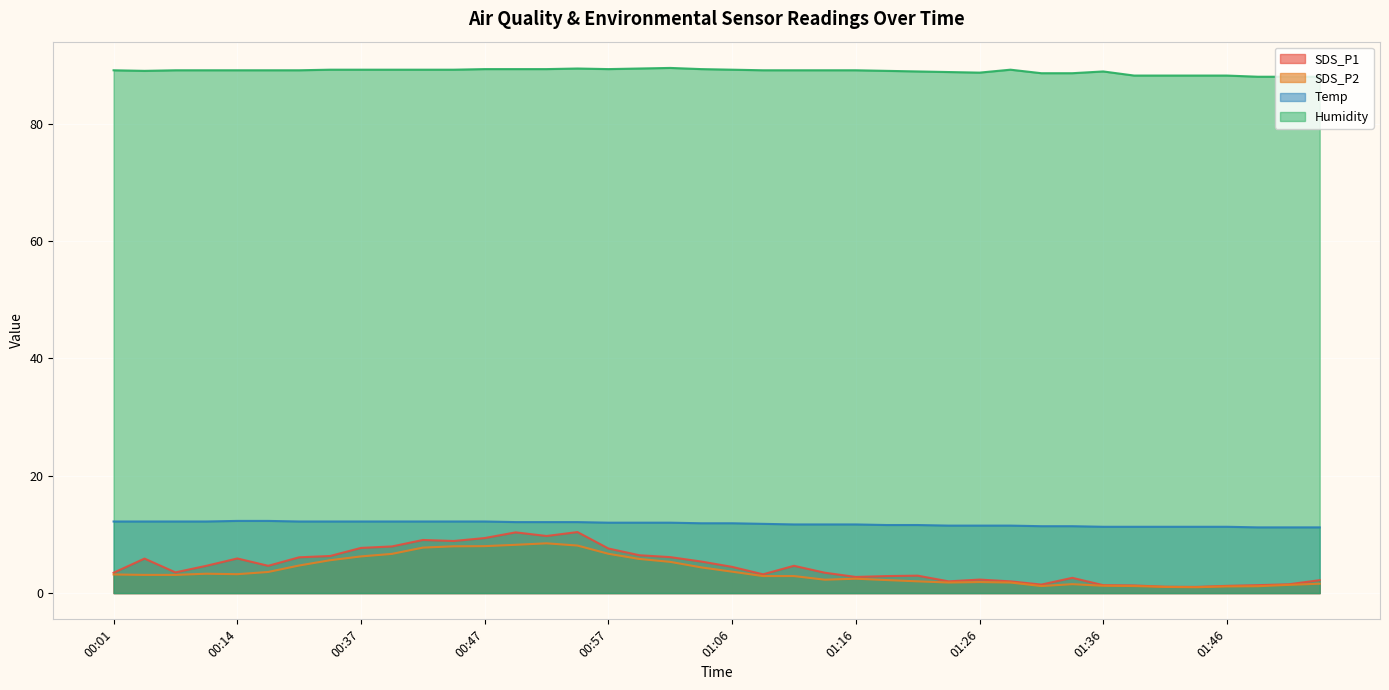

How many lines are shown in the chart?

4